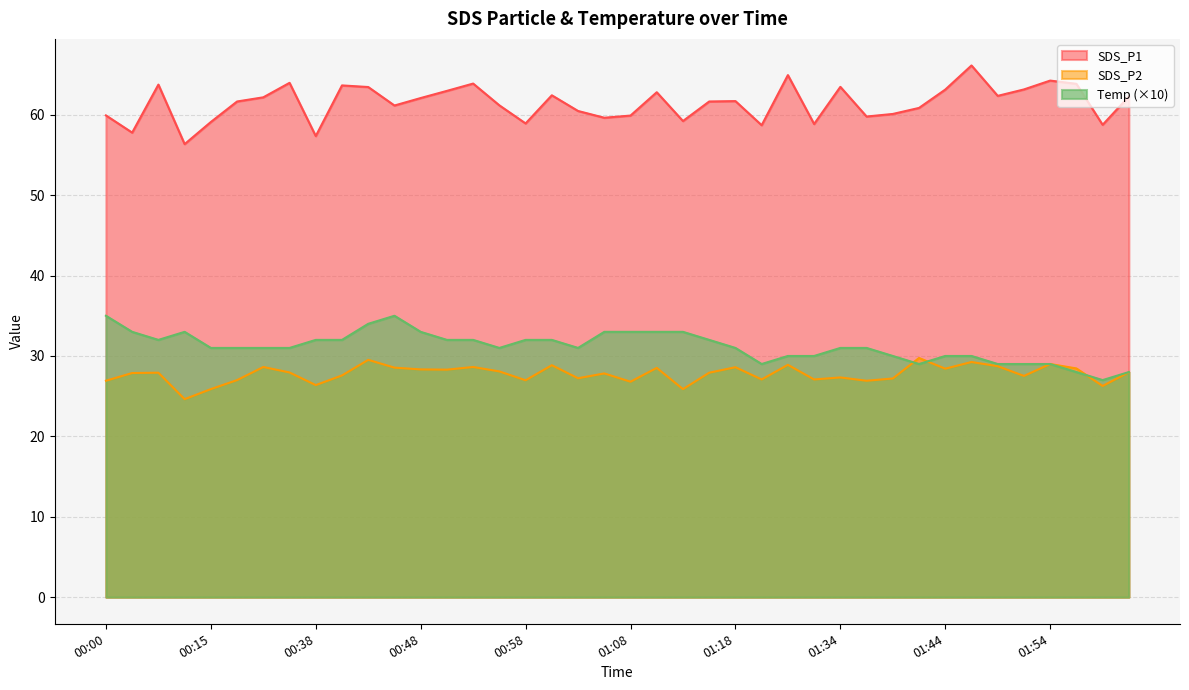

At which category does Temp reach its first local peak?

00:12